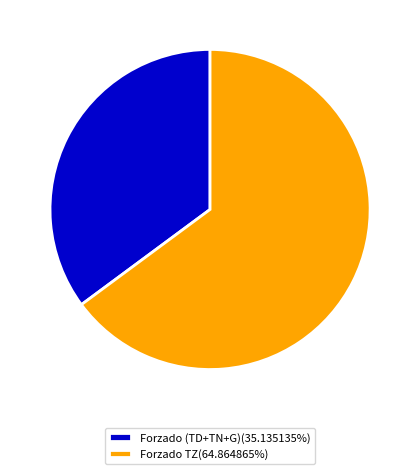

Approximately how many times larger is the value at Forzado TZ(64.864865%) compared to Forzado (TD+TN+G)(35.135135%)?

1.8